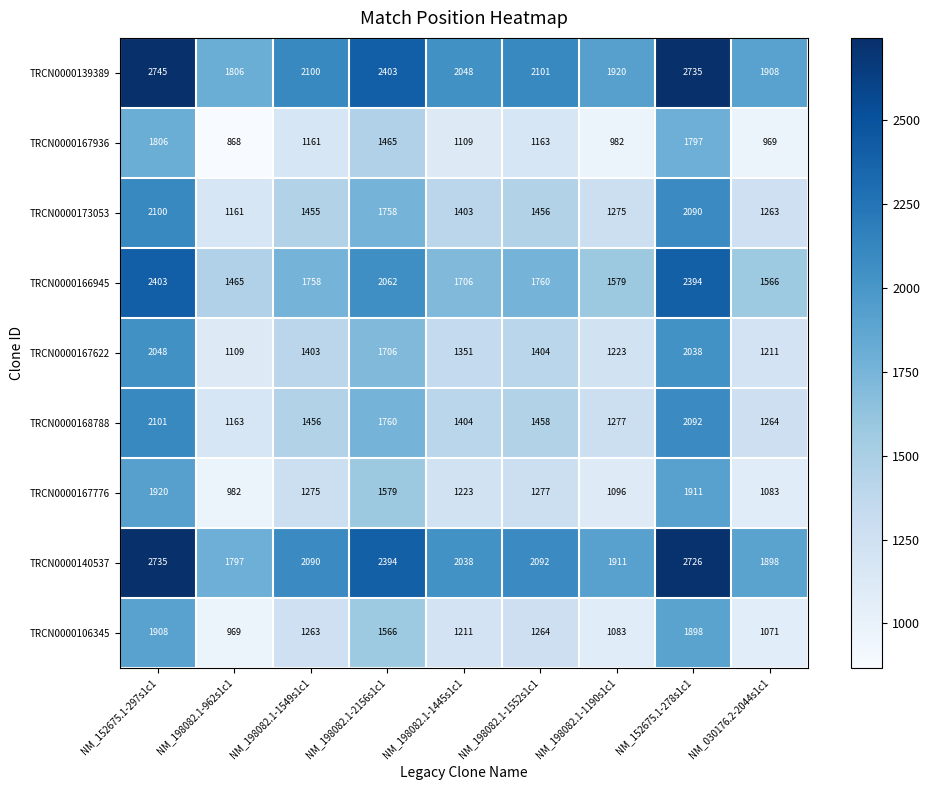

Which category has the lowest value in the TRCN0000168788 series?

NM_198082.1-962s1c1